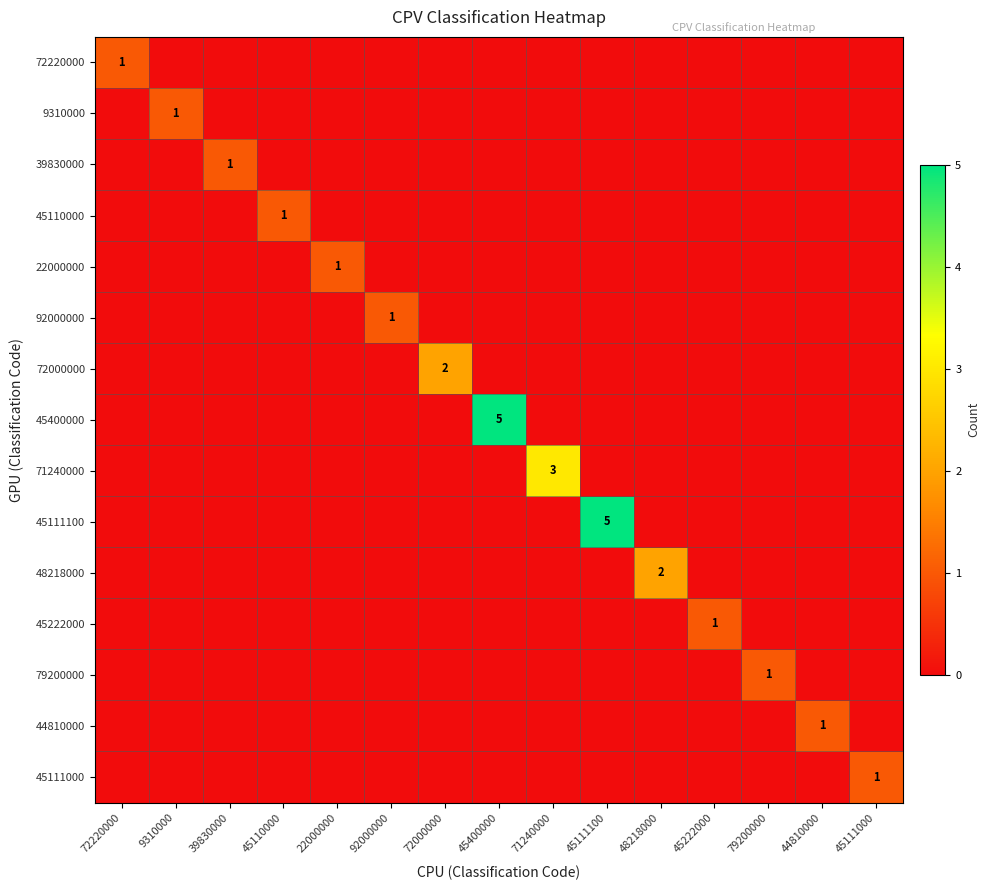

Is it true that 45111100 equals 3 at 45111000?

False